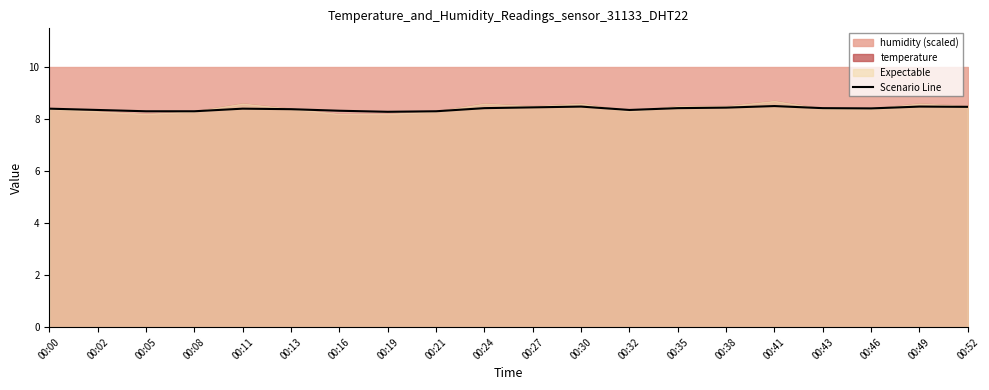

Read the value at 00:13.

8.4